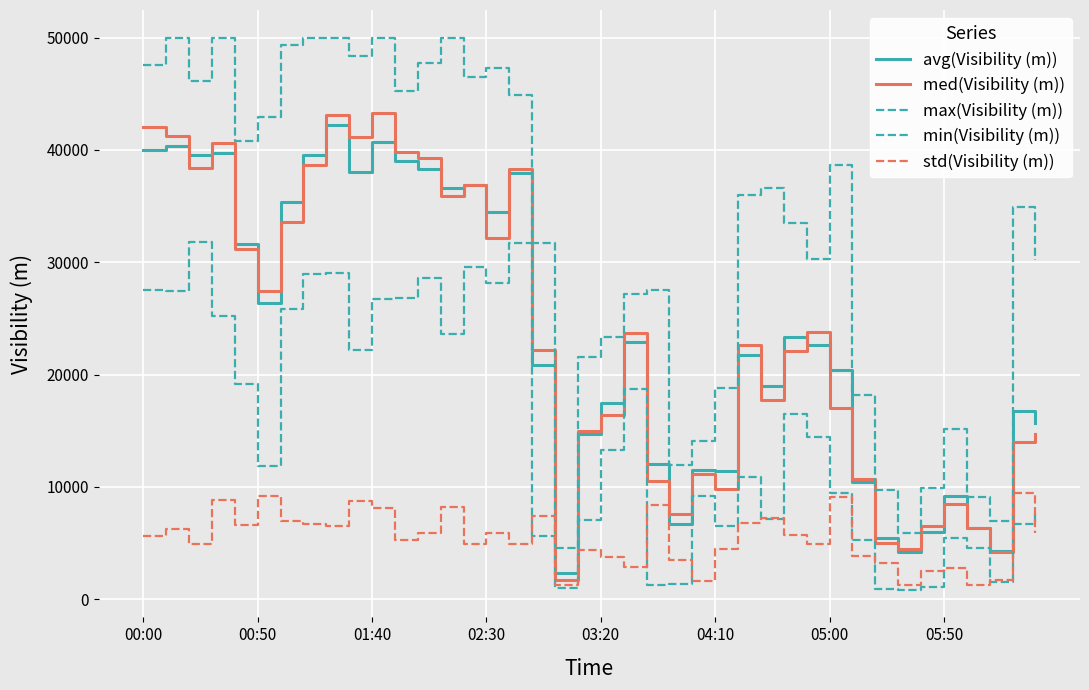

Does the chart display data point markers on the line(s)?

No